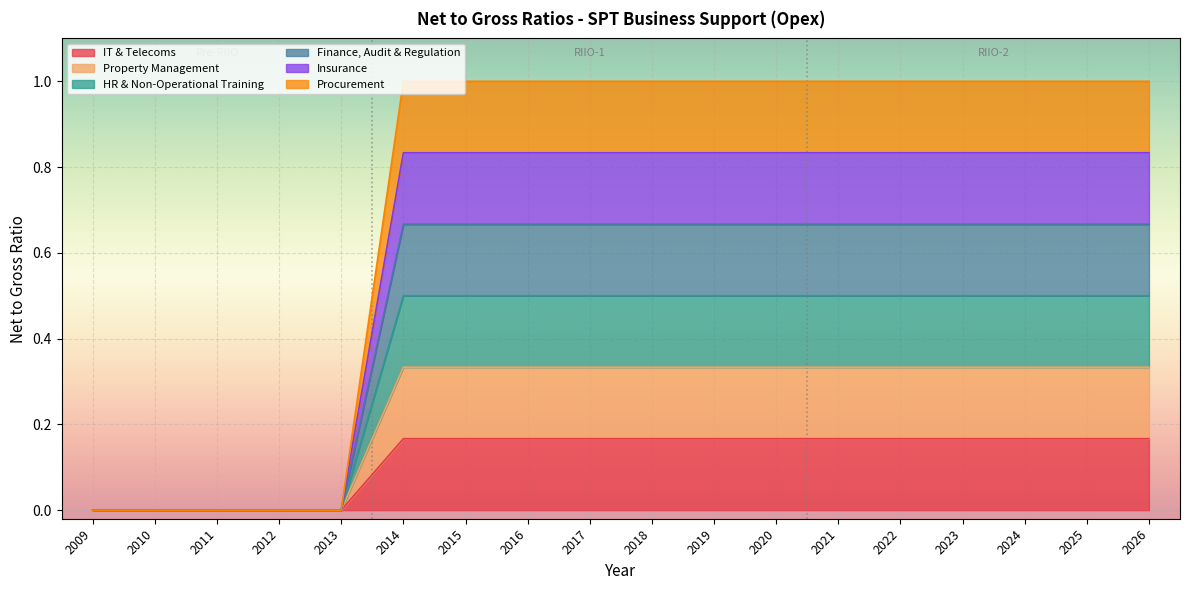

How many Finance, Audit & Regulation values are between 0 and 1?

18